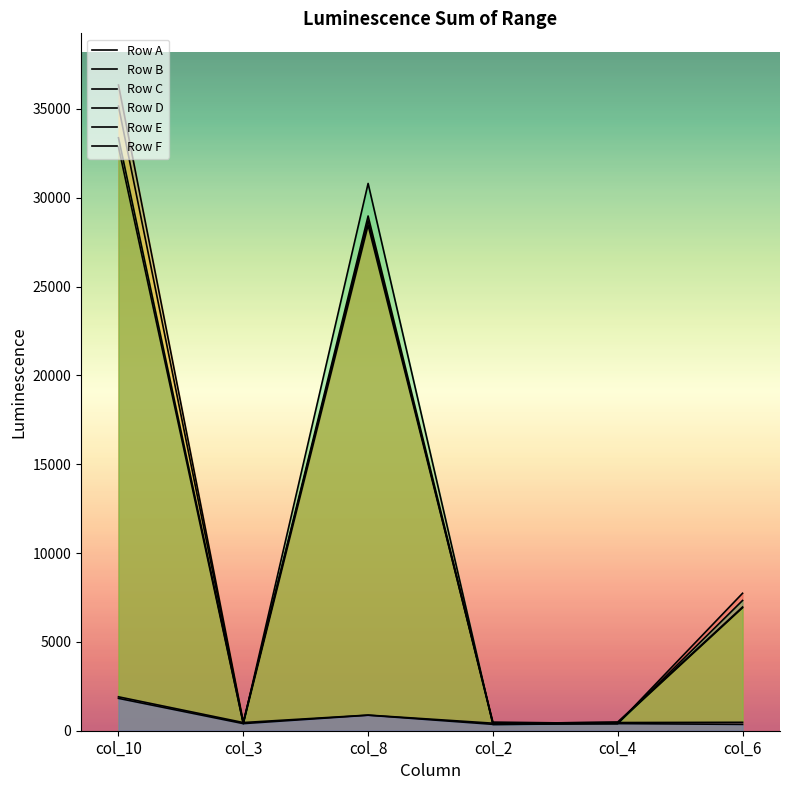

How many data points in Row C are less than 6922?

3